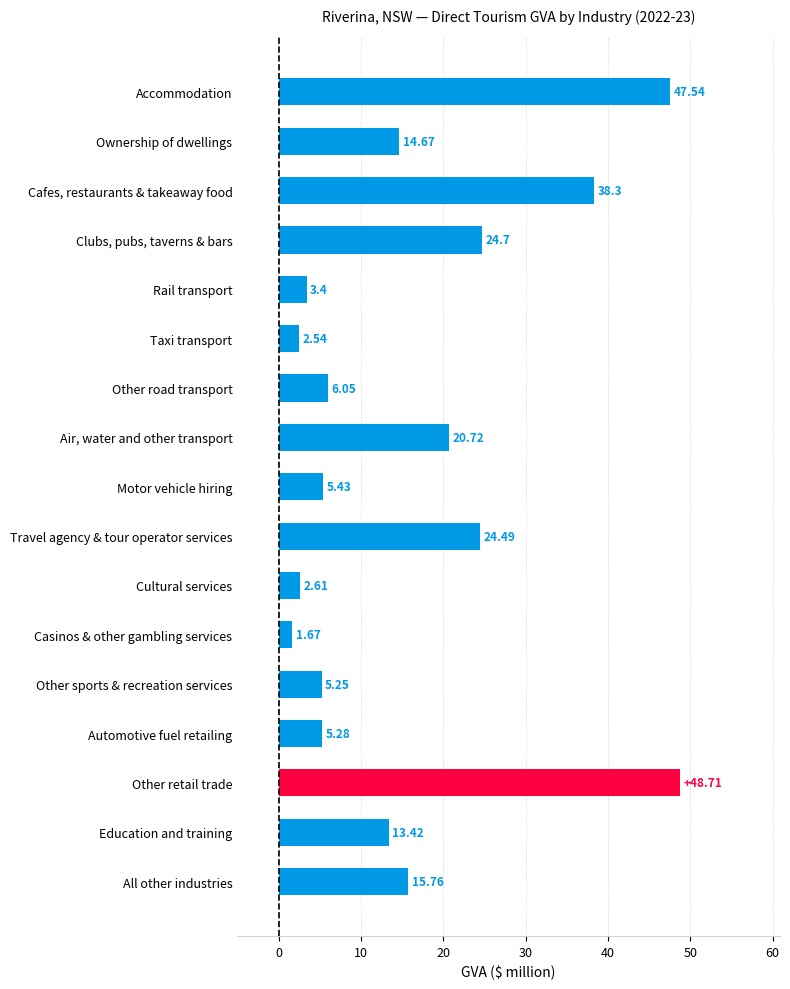

What is the difference between the maximum and minimum values?

47.0